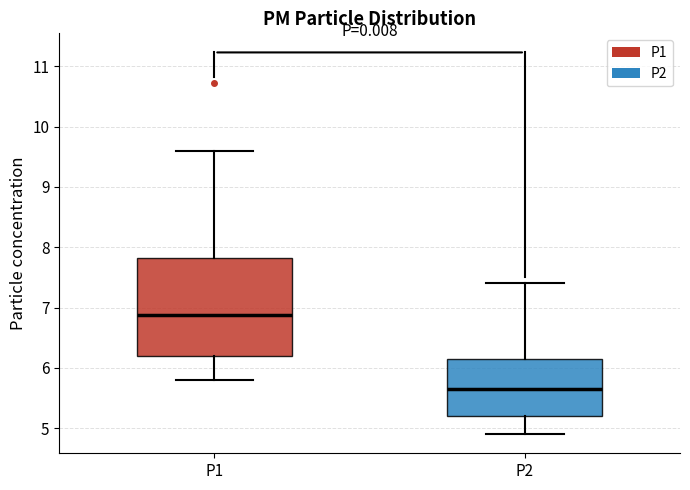

Reading left to right, read every box against the y-axis: the position of its median line, the range the box covers, and the ends of its whiskers. The values are not printed on the chart, so give them approximately, as read against the axis.

P1: median 6.9, box 6.2 to 7.8, whiskers 5.8 to 9.6
P2: median 5.7, box 5.2 to 6.2, whiskers 4.9 to 7.4